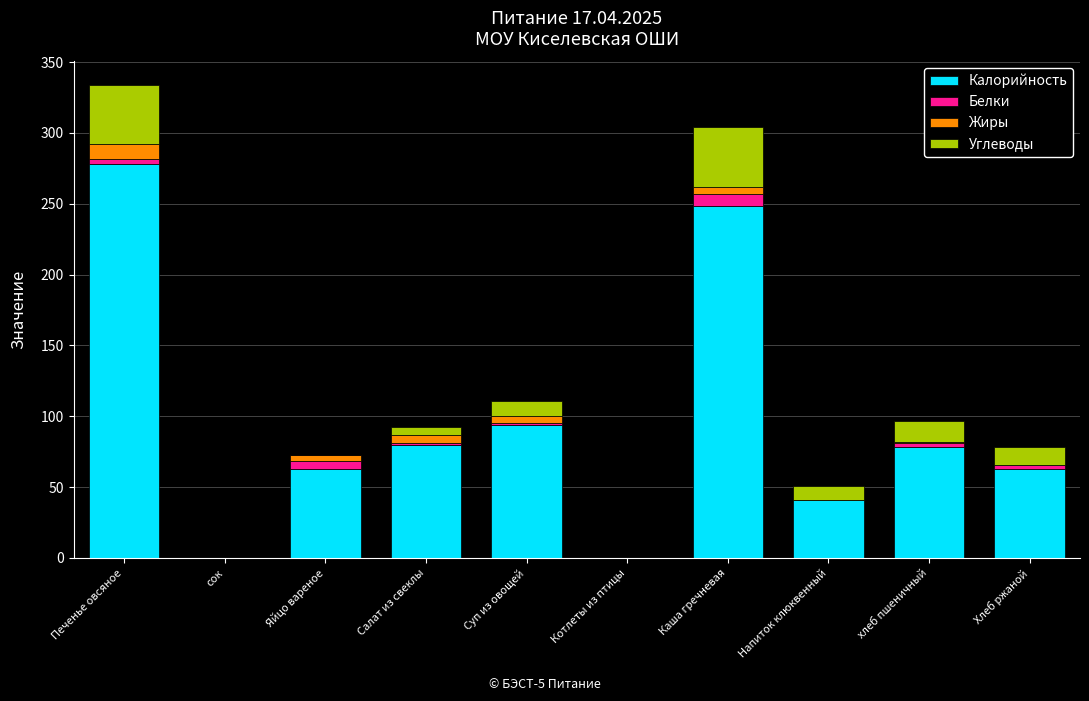

True or false: Калорийность has a value of 41.0 at Напиток клюквенный.

True